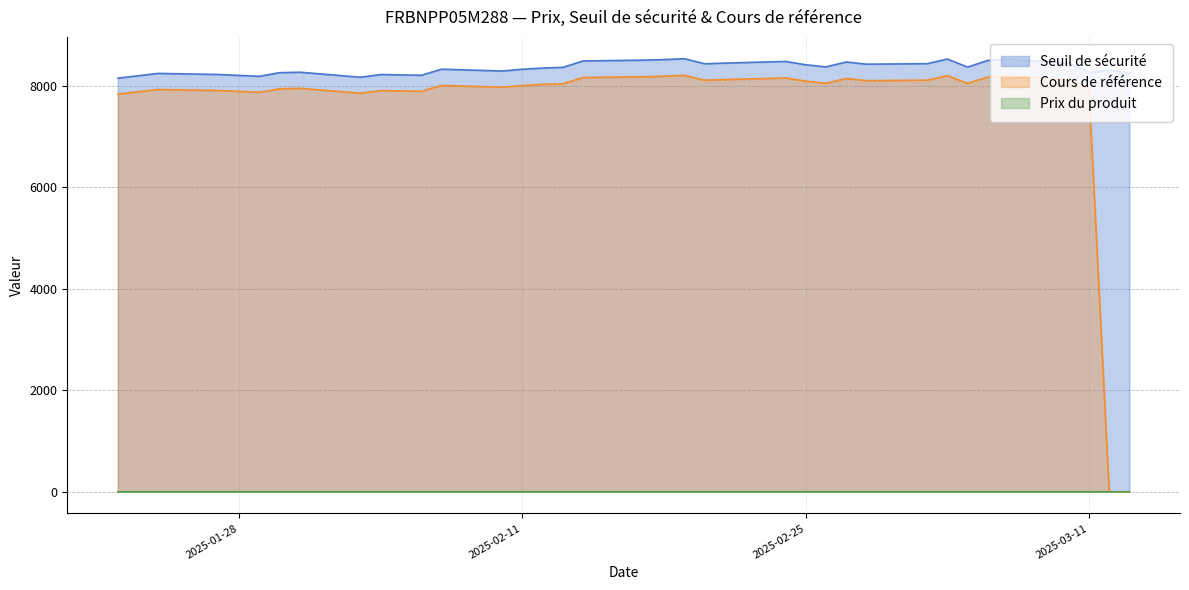

True or false: Cours de référence has a value of 8091.0 at 2025-02-25.

True